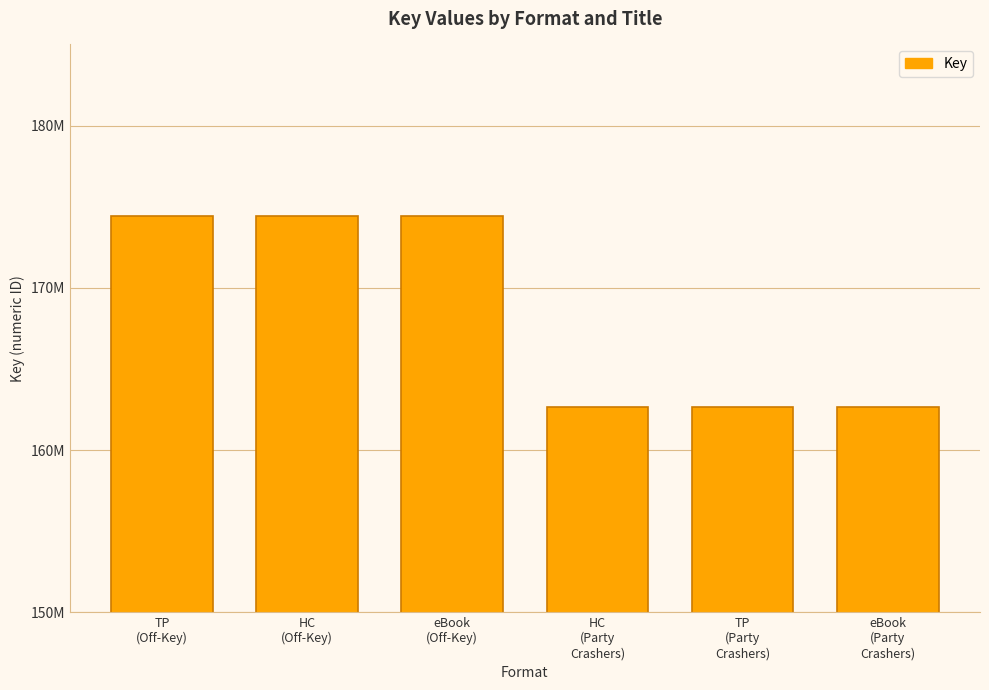

Does the chart contain stacked bars?

No